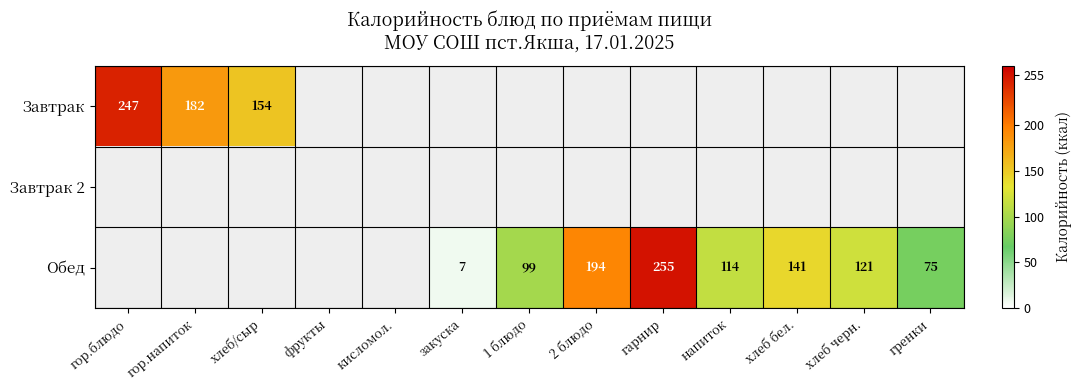

The value of Обед at хлеб бел. is 141. True or false?

True